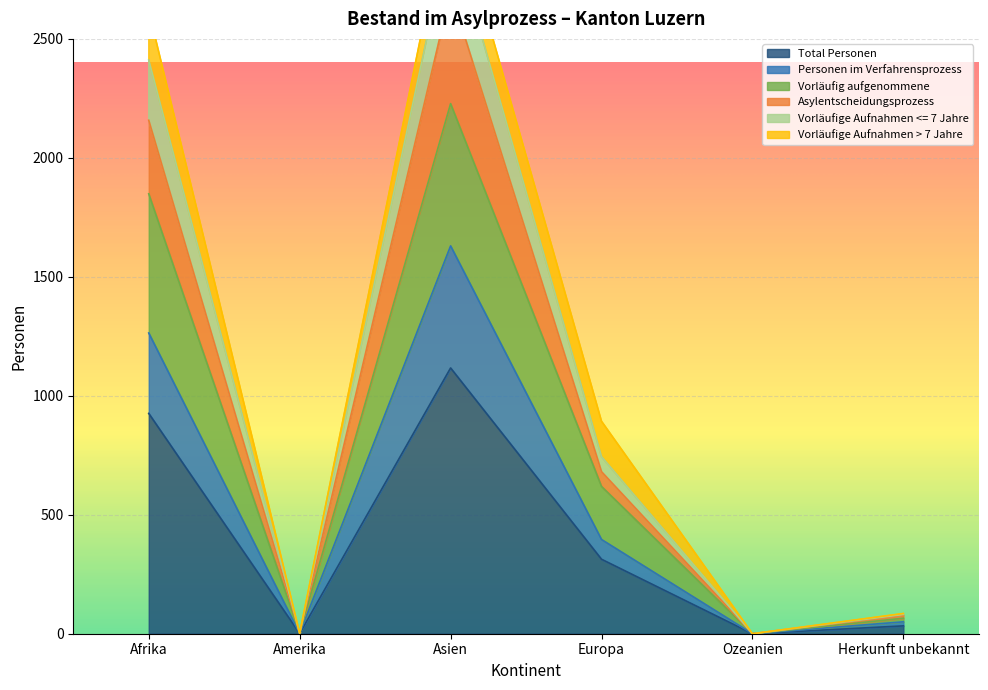

At which label is Total Personen closest to 558?

Europa